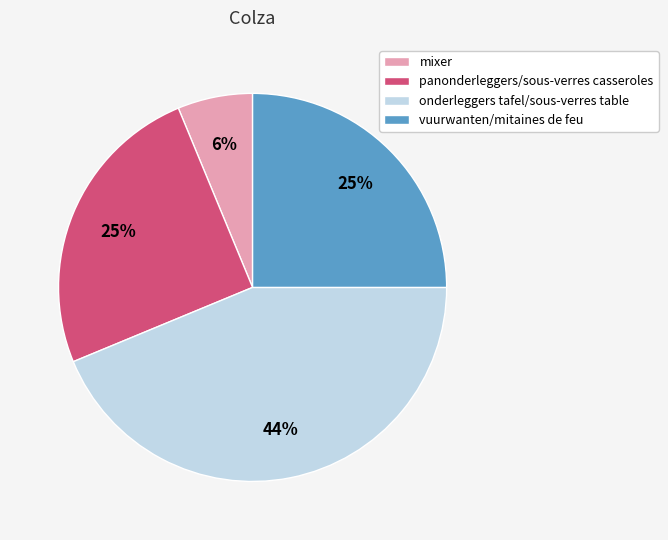

What percentage is the vuurwanten/mitaines de feu slice, to the nearest percent?

25%